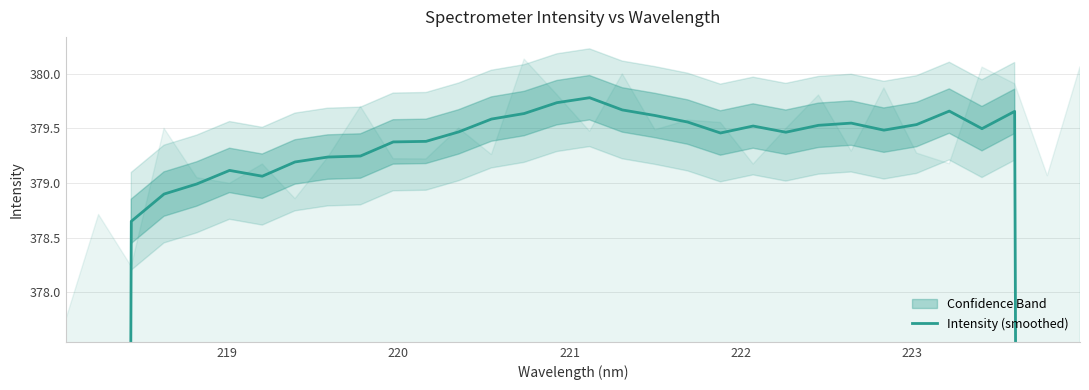

Is this an area chart (filled region under the line)?

No